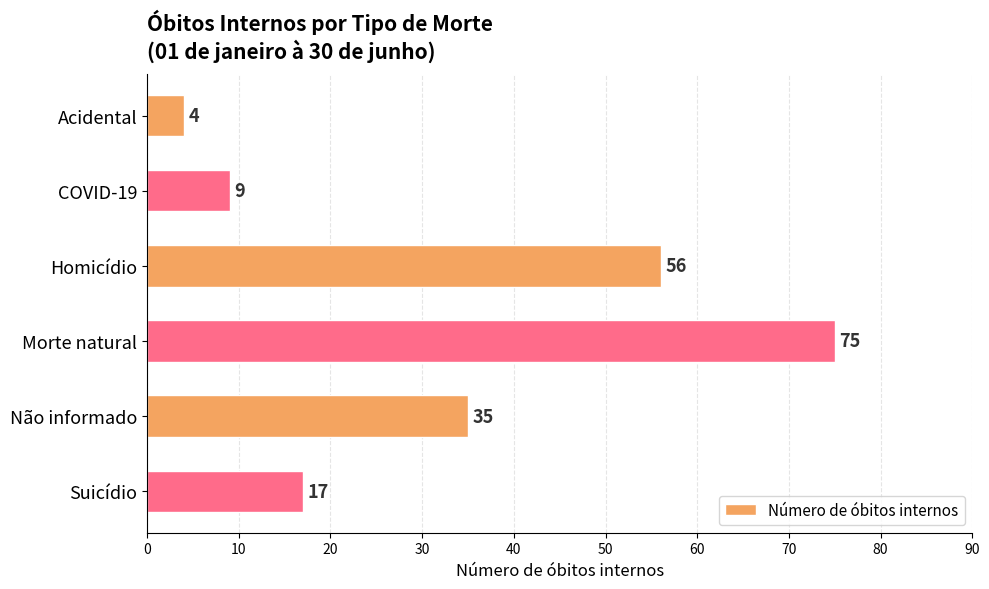

What is the ratio of the value at Não informado to the value at Homicídio?

0.6